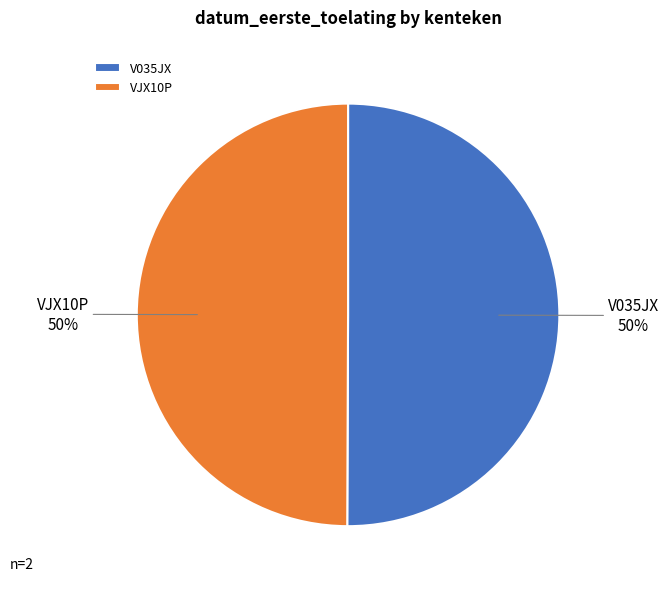

Do V035JX and VJX10P together represent more than half of the pie?

Yes